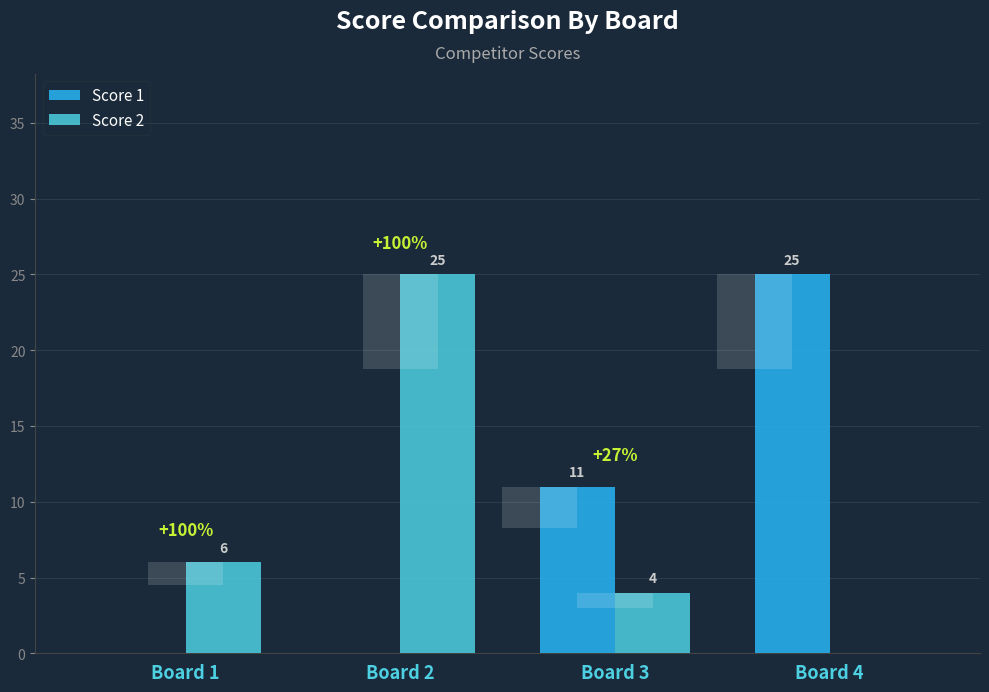

How many data points in Score 2 are less than 6?

2